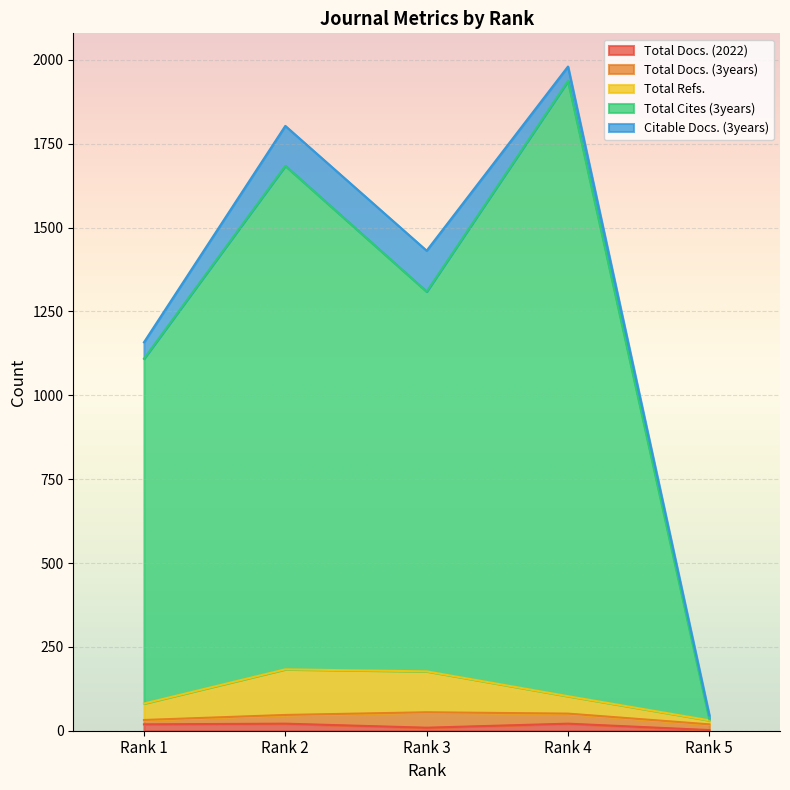

True or false: Total Docs. (2022) and Total Cites (3years) intersect in this chart.

False